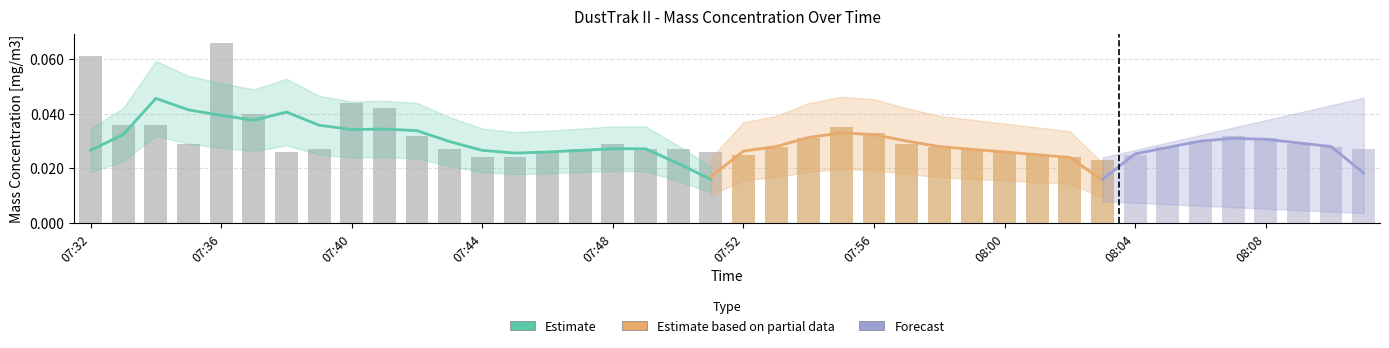

What is the greatest value displayed?

0.1